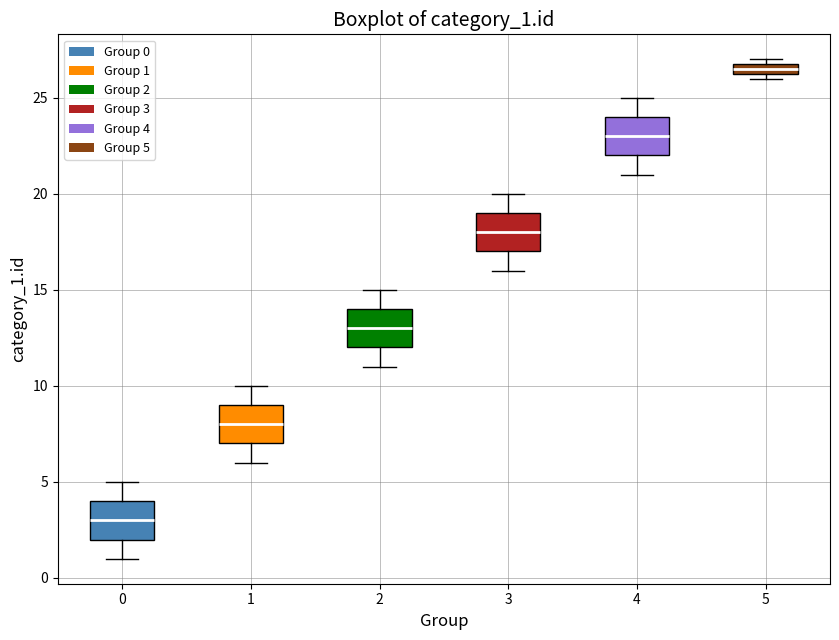

Which box's median line is the highest?

5